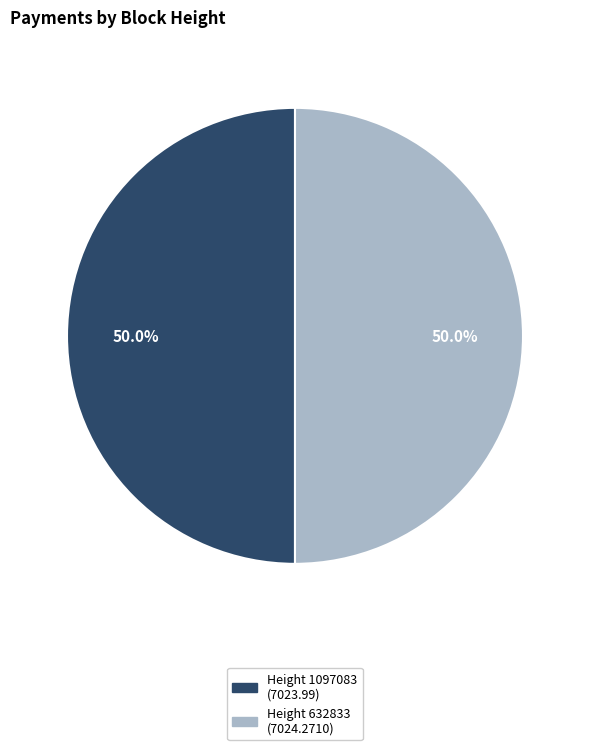

What portion of the pie excludes Height 632833?

50.0%